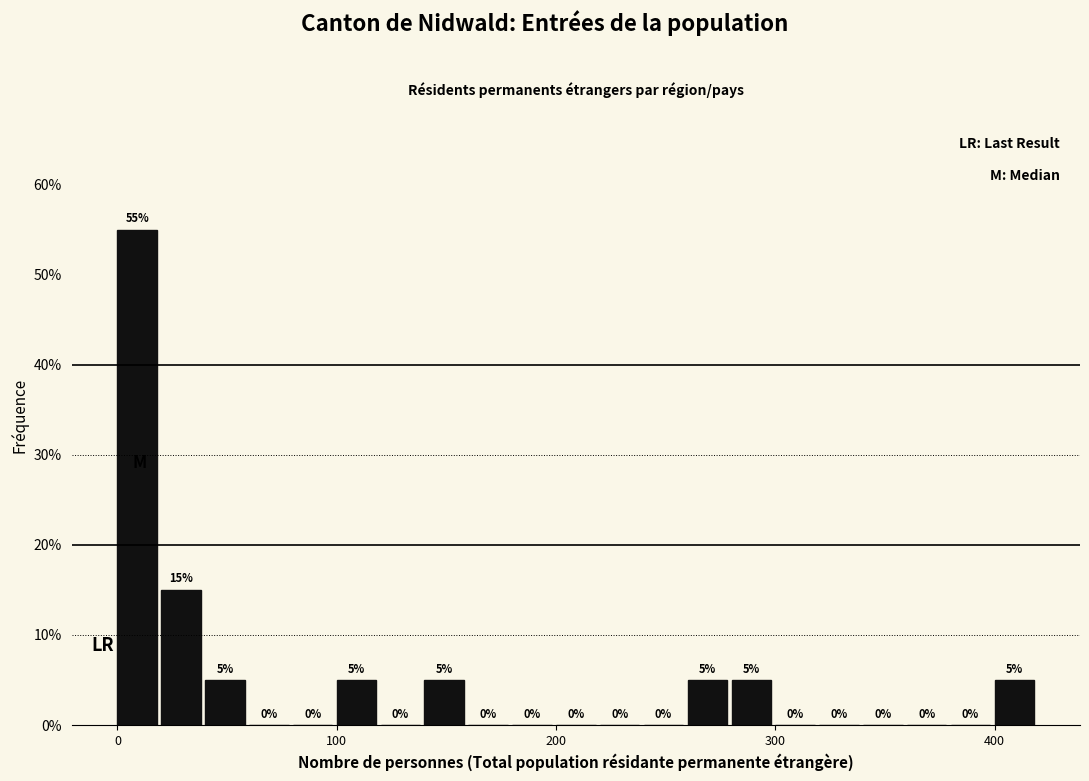

Around what value on the x-axis is the tallest bar? Give the approximate position of its centre, as read against the axis.

10